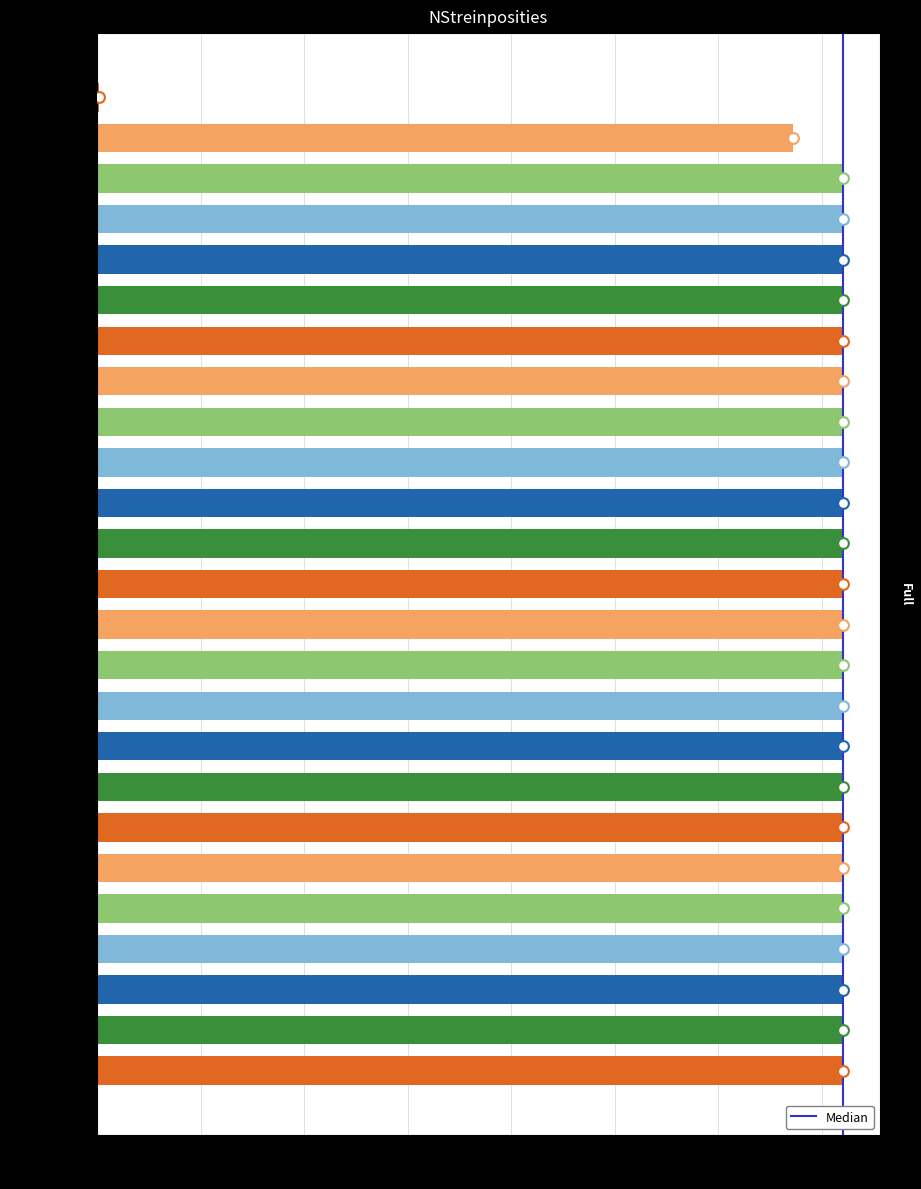

Between 50 and 0, which is larger?

50